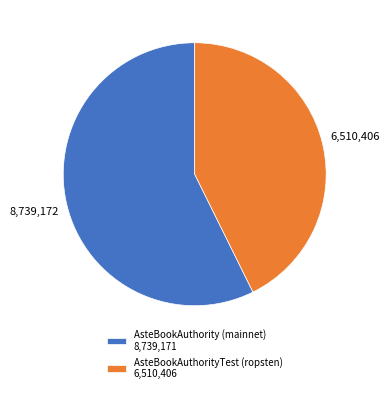

Do AsteBookAuthority (mainnet) 8,739,171 and AsteBookAuthorityTest (ropsten) 6,510,406 together represent more than half of the pie?

Yes